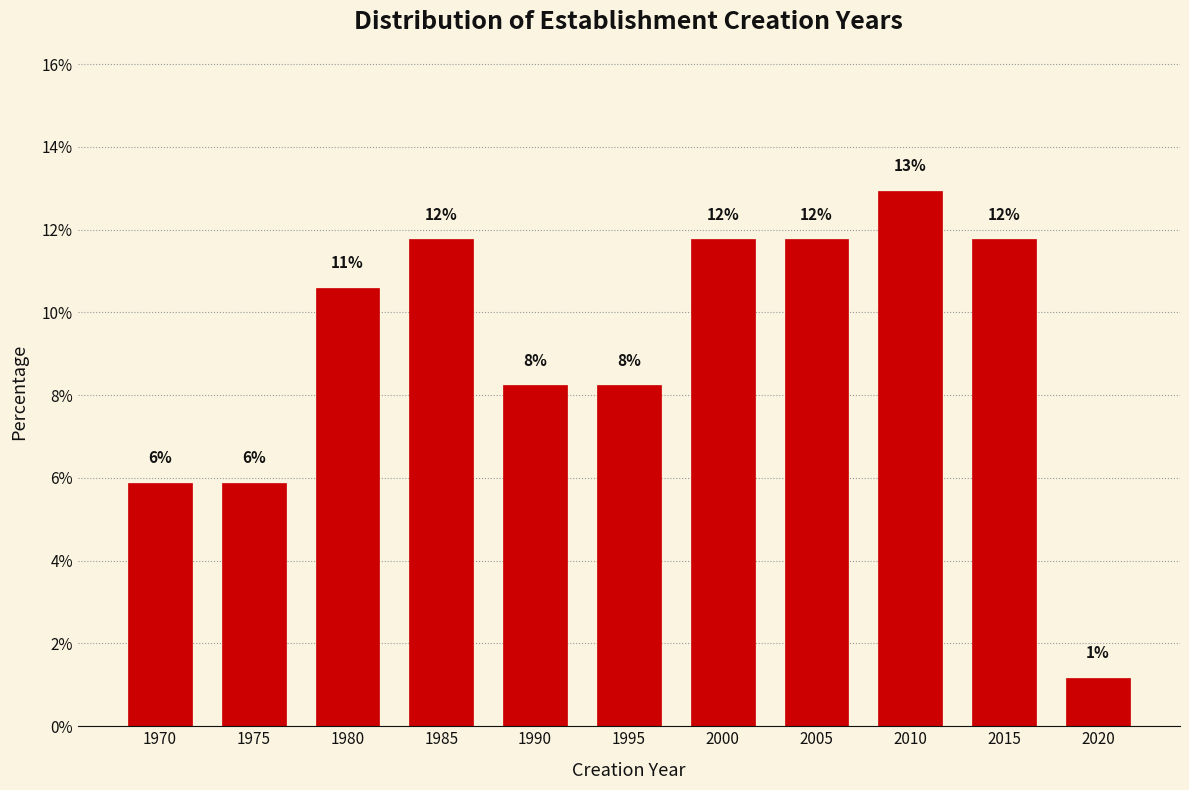

Are the bars horizontal?

No